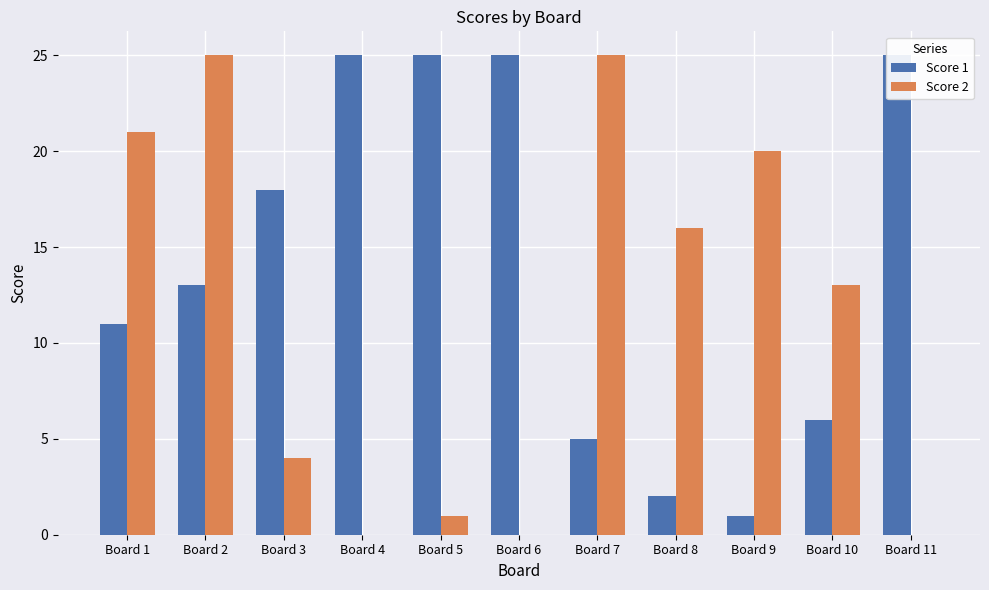

How many data points in Score 2 are above 13?

5